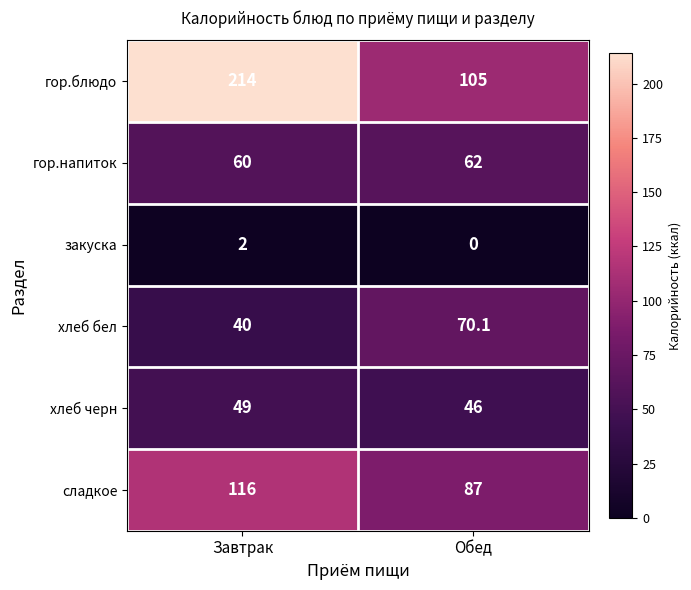

What is the total value across all series at Завтрак?

481.0